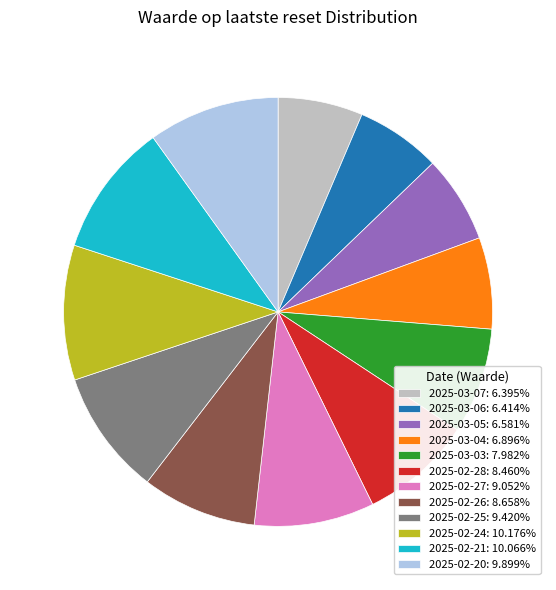

Approximately how many times larger is the value at 2025-03-03: 7.982% compared to 2025-02-24: 10.176%?

0.8